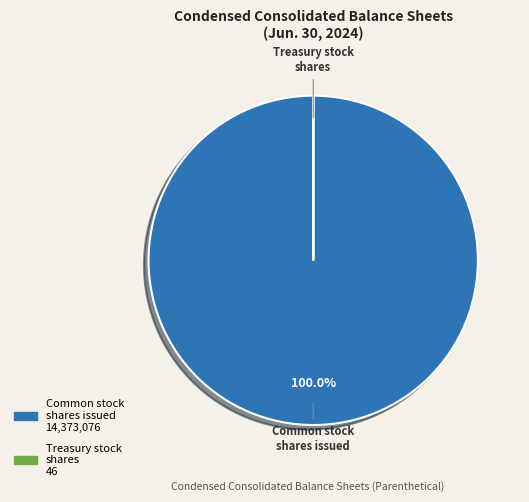

Is there any slice that represents more than half of the pie?

Yes